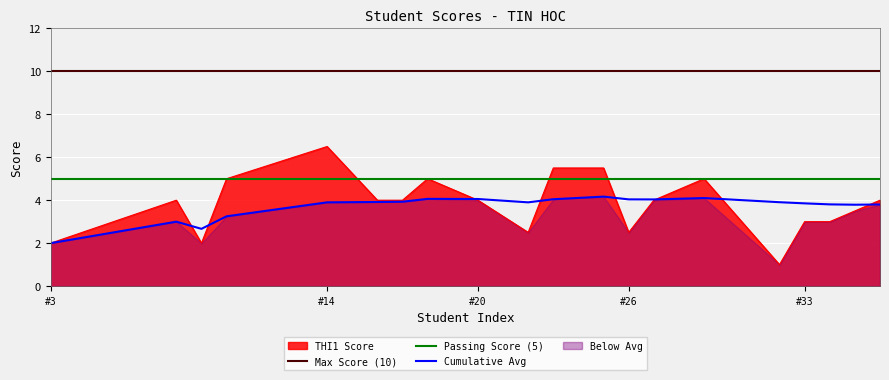

What is the maximum value for Cumulative Avg?

4.2